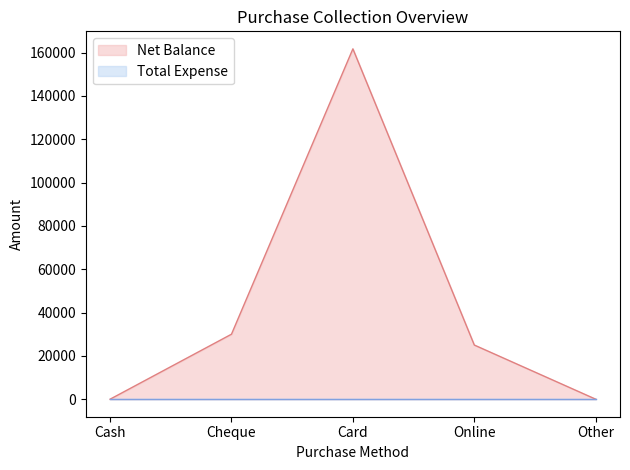

How many points are higher than both their immediate neighbors (excluding endpoints)?

1